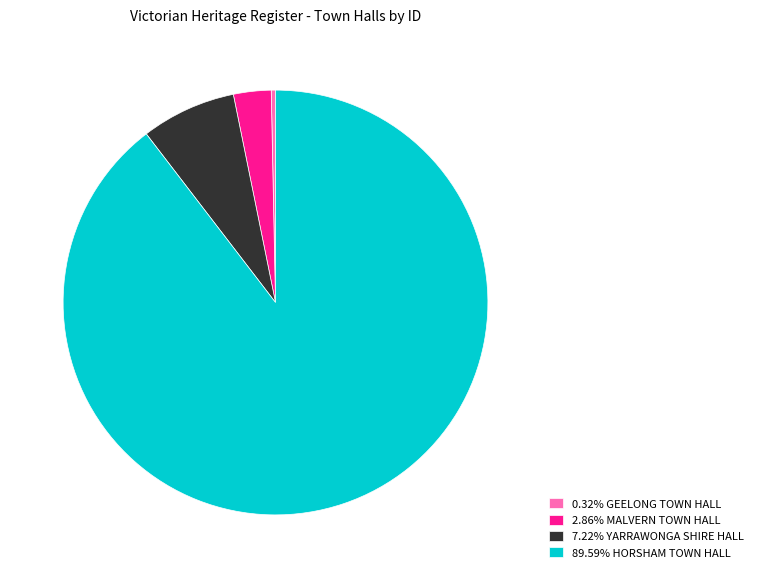

Approximately how many times larger is the value at 89.59% HORSHAM TOWN HALL compared to 7.22% YARRAWONGA SHIRE HALL?

12.4